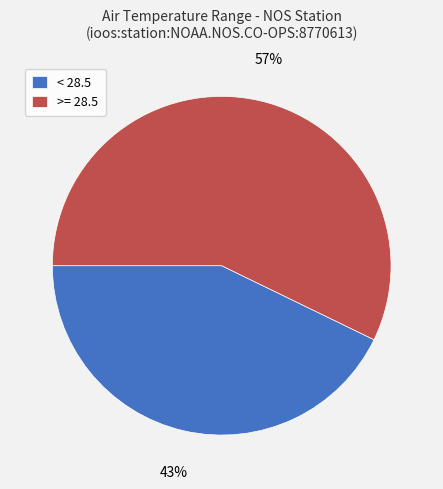

What is the smallest slice in the pie chart?

< 28.5